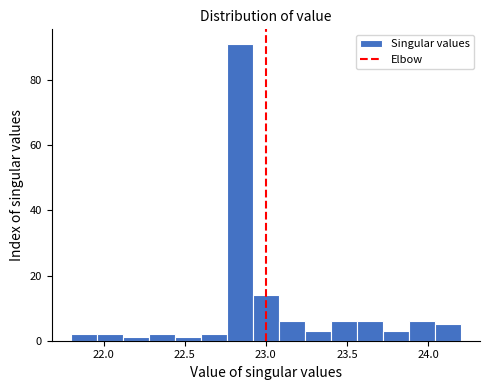

Around what value on the x-axis is the tallest bar? Give the approximate position of its centre, as read against the axis.

22.85